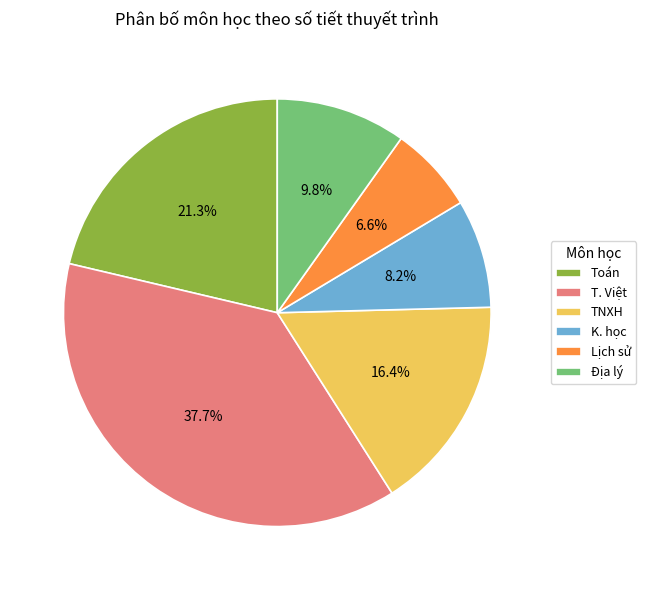

To the nearest percent, what is the difference between the largest and smallest slice percentages?

31%